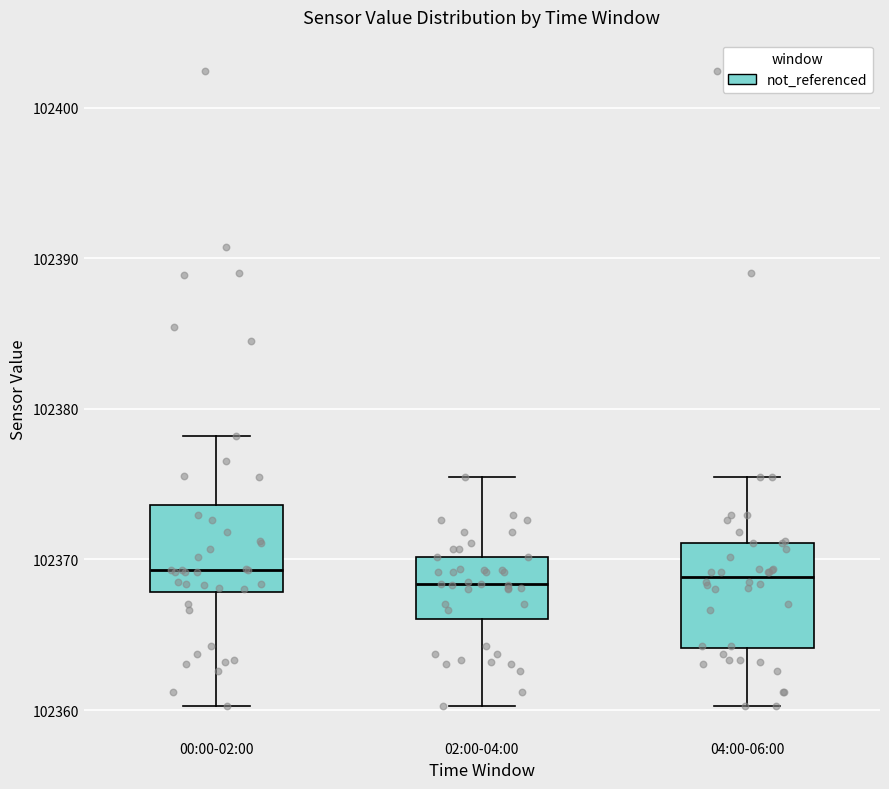

Which box is the tallest, from its lower edge to its upper edge?

04:00-06:00